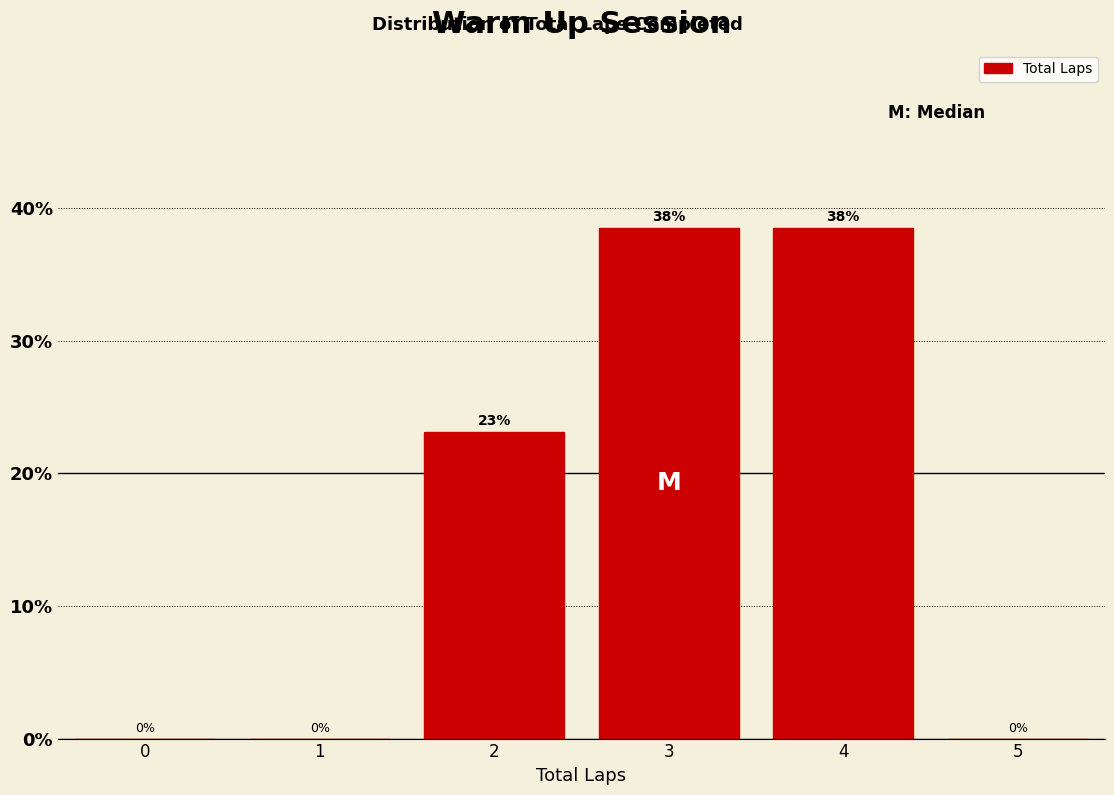

What is the maximum value shown in the chart?

38.5